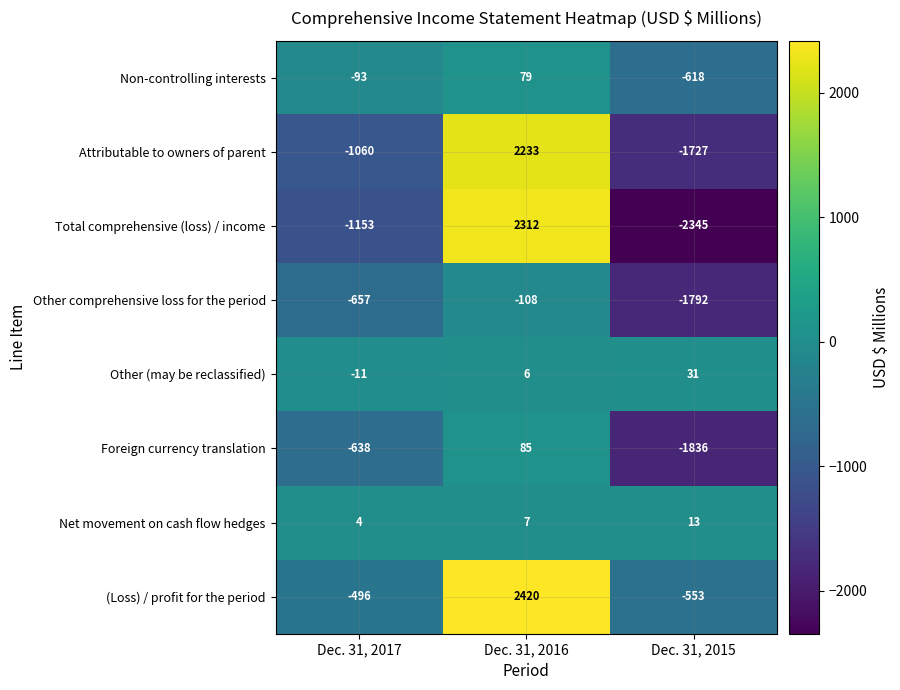

What is the minimum value shown in the chart?

-2345